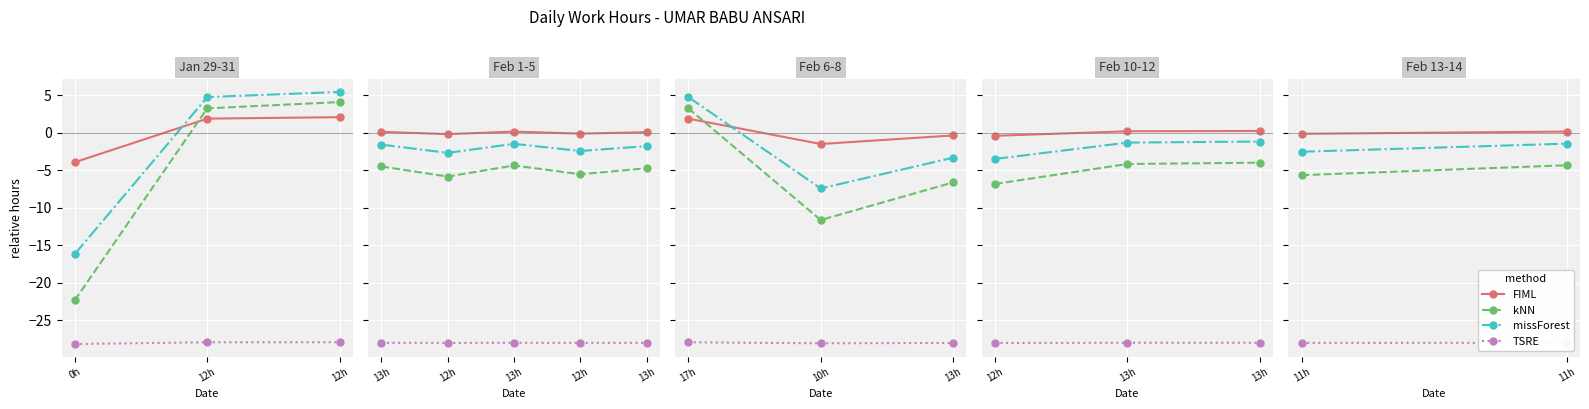

What is the sum of the kNN values at 12h and 0h?

-19.1